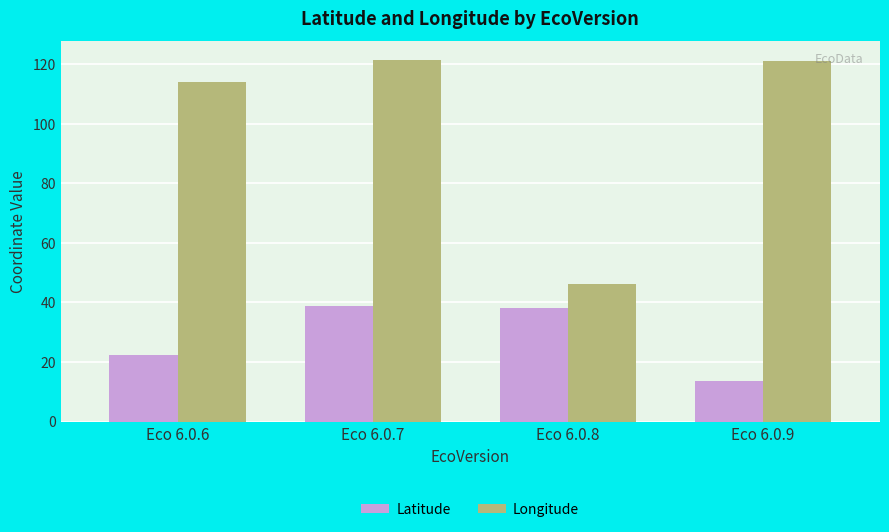

True or false: Longitude has a value of 114.1 at Eco 6.0.6.

True